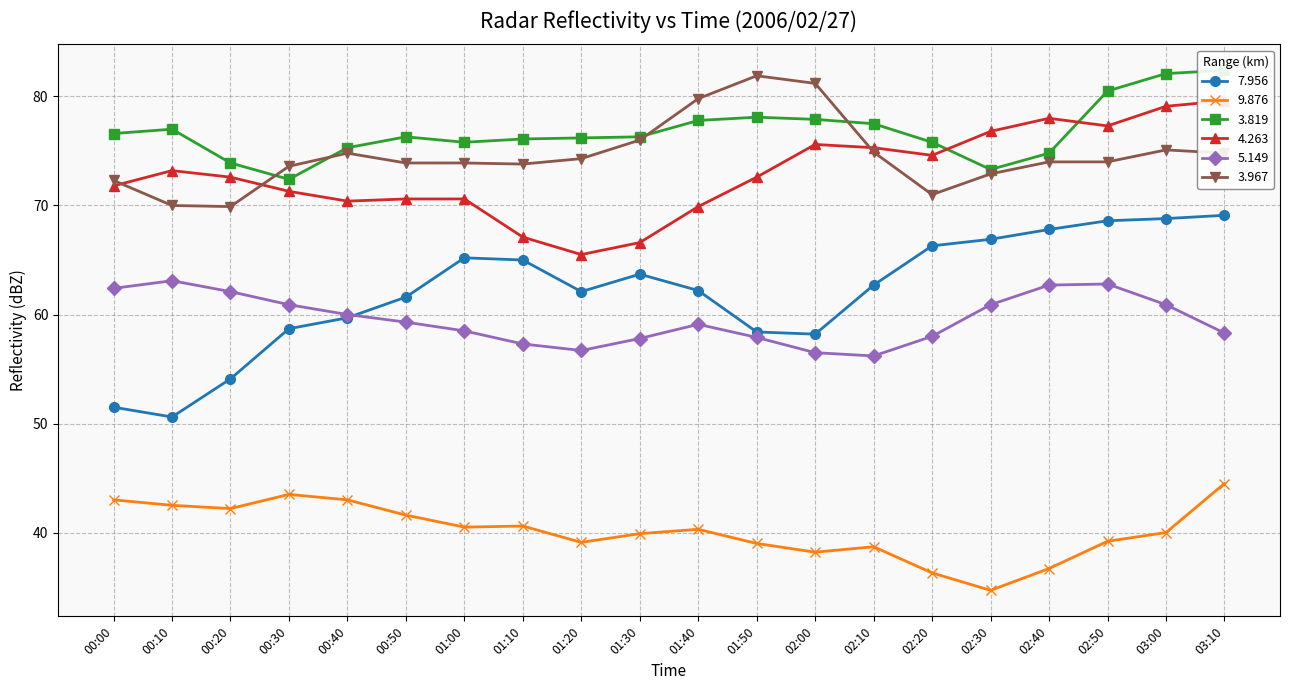

How many values in the 9.876 series exceed 40?

10